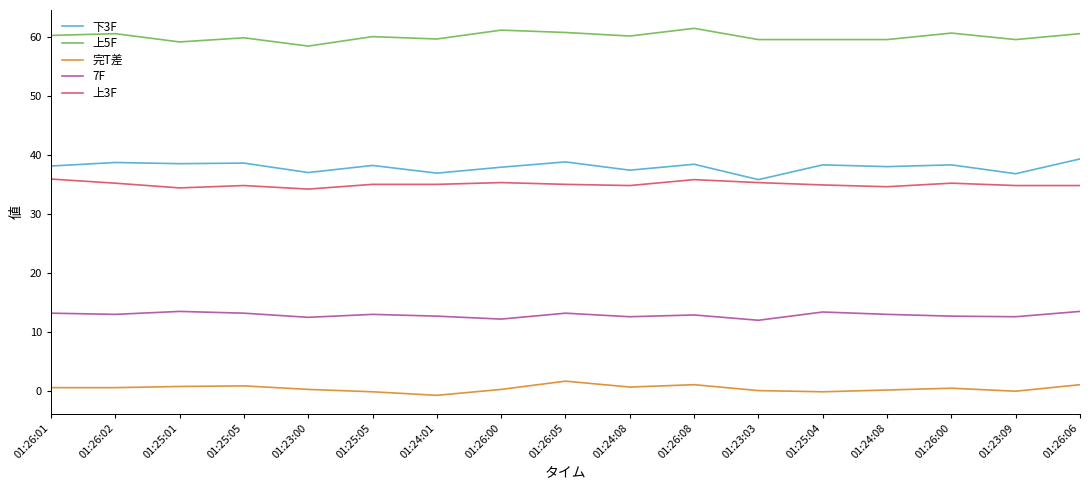

Reading left to right, what are all the values shown in this chart?

下3F: 38.1	38.7	38.5	38.6	37.0	38.2	36.9	37.9	38.8	37.4	38.4	35.8	38.3	38.0	38.3	36.8	39.3
上5F: 60.2	60.5	59.1	59.8	58.4	60.0	59.6	61.1	60.7	60.1	61.4	59.5	59.5	59.5	60.6	59.5	60.5
完T差: 0.6	0.6	0.8	0.9	0.3	-0.1	-0.7	0.3	1.7	0.7	1.1	0.1	-0.1	0.2	0.5	0.0	1.1
7F: 13.2	13.0	13.5	13.2	12.5	13.0	12.7	12.2	13.2	12.6	12.9	12.0	13.4	13.0	12.7	12.6	13.5
上3F: 35.9	35.2	34.4	34.8	34.2	35.0	35.0	35.3	35.0	34.8	35.8	35.3	34.9	34.6	35.2	34.8	34.8